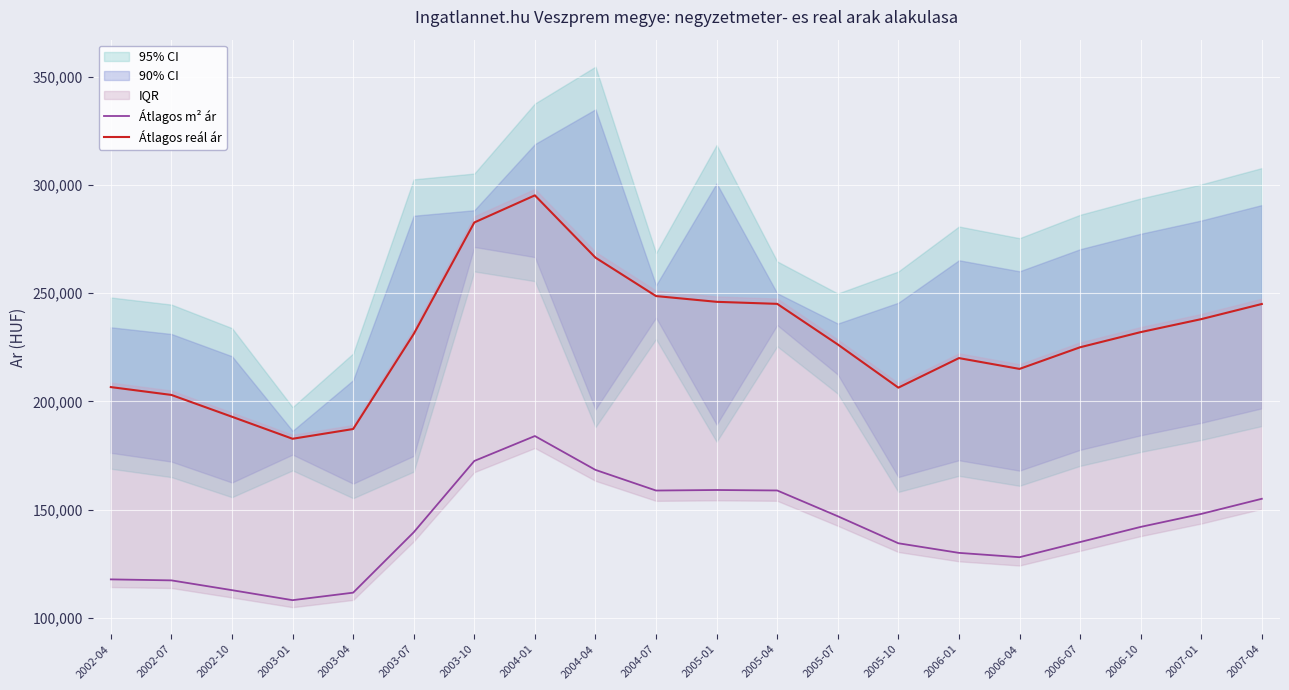

What is the value of the Átlagos m² ár point at the 2nd from the left?

117291